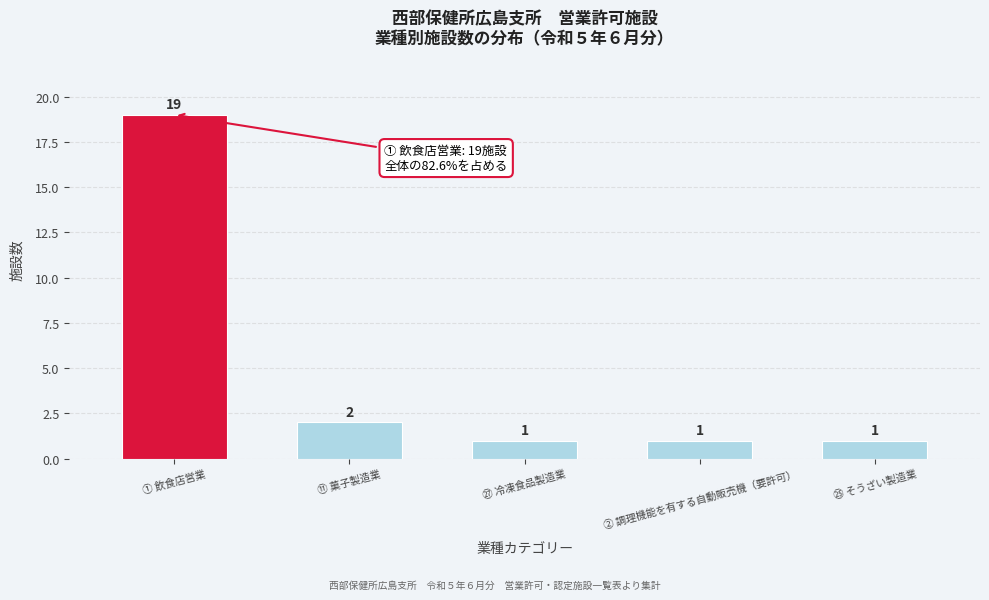

Reading left to right, what are all the values shown in this chart?

19	2	1	1	1